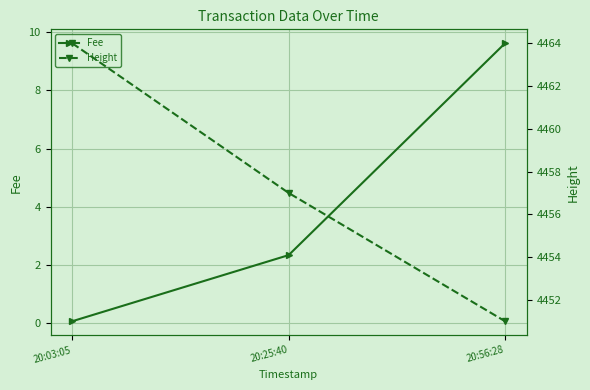

Rank the series by their maximum value, from highest to lowest.

Height, Fee